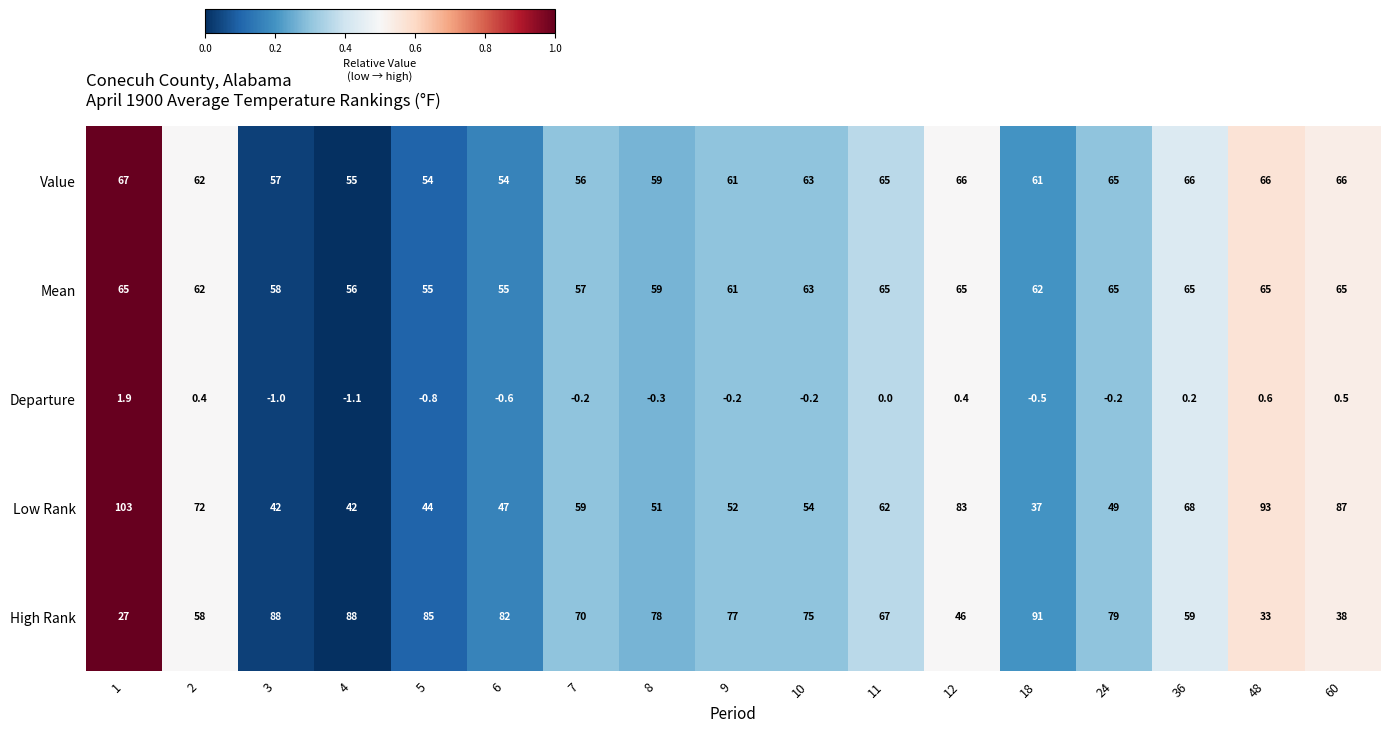

Where is Mean nearest to the value 60?

8